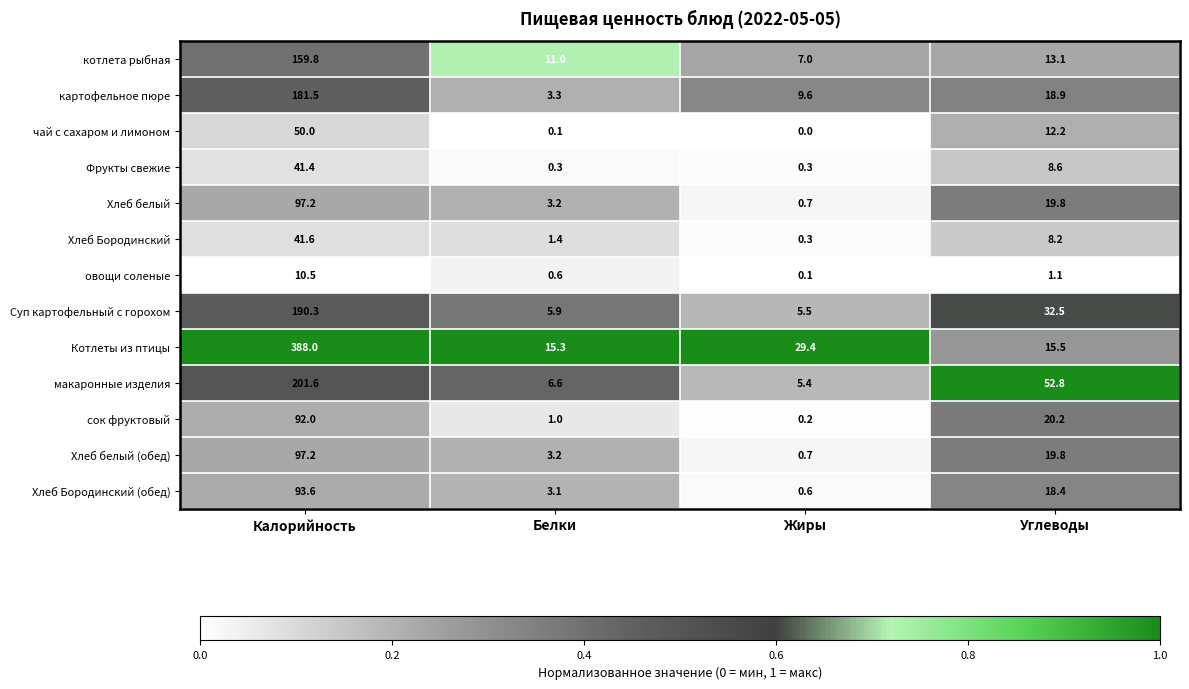

Which category has the highest value in the картофельное пюре series?

Калорийность